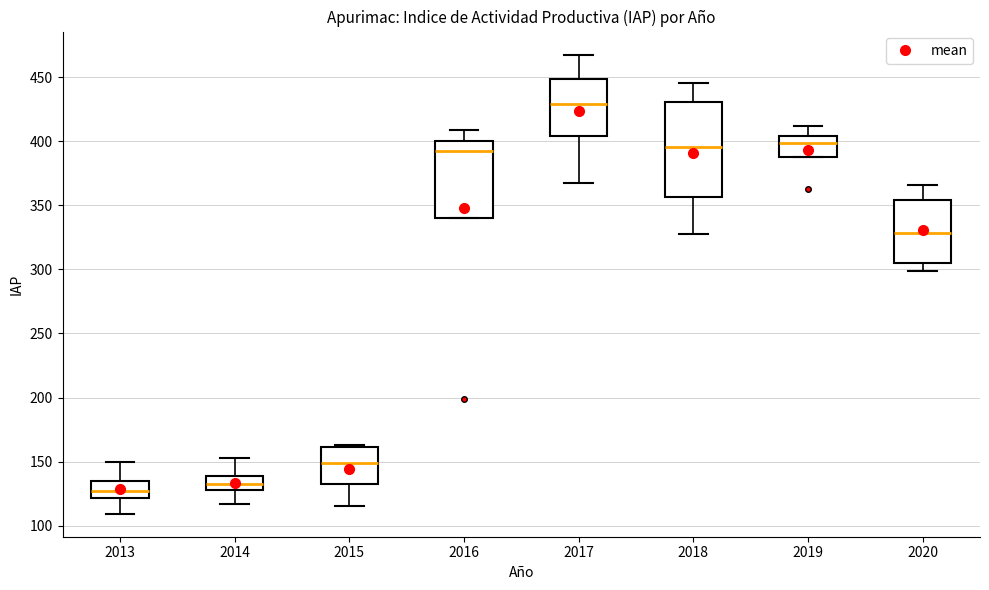

Which box is the tallest, from its lower edge to its upper edge?

2018